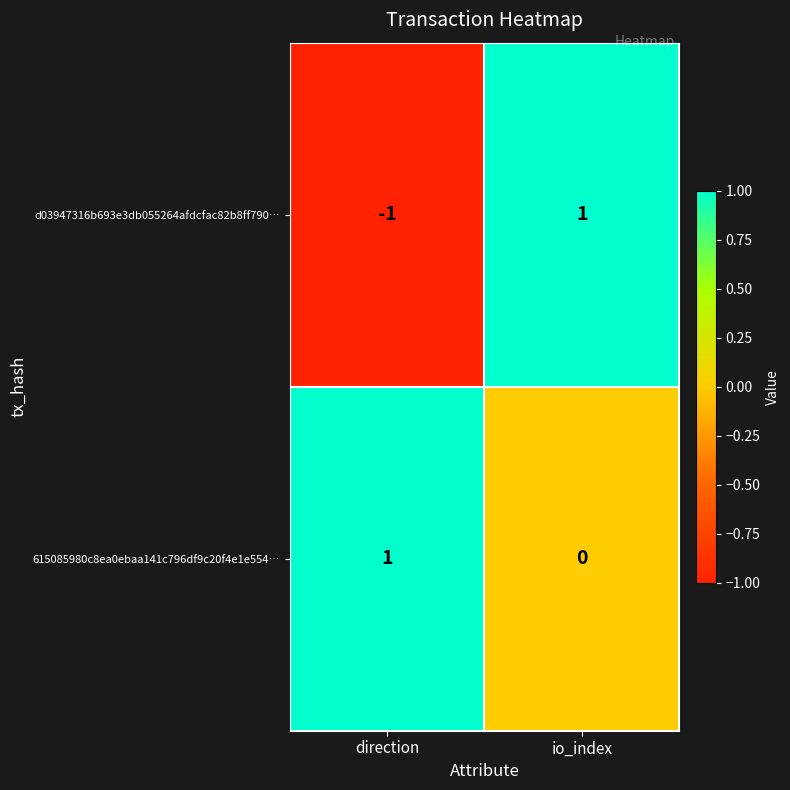

The d03947316b693e3db055264afdcfac82b8ff790… series shows 1 at io_index. True or false?

True